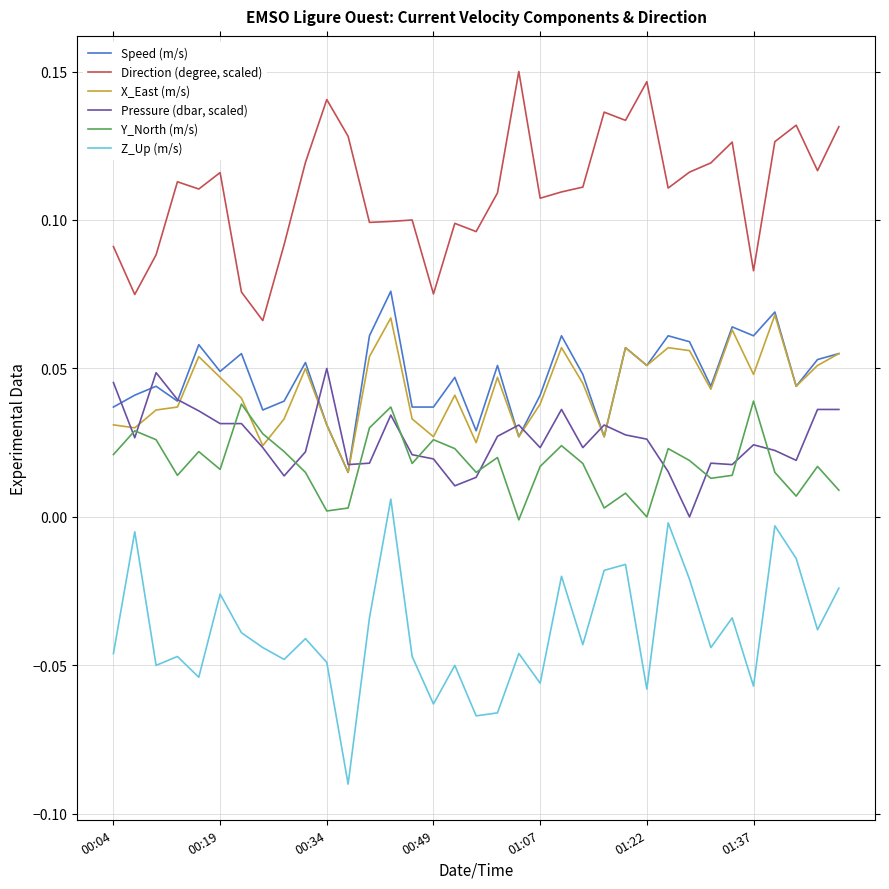

Which series has the largest total across all categories?

Direction (degree, scaled)